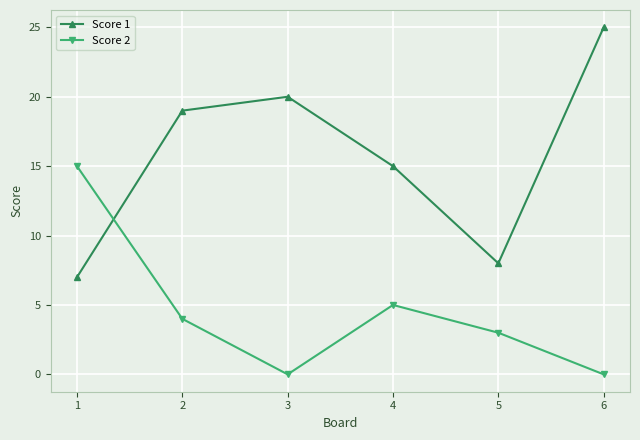

Reading left to right, extract all data points from this chart.

Score 1: 1=7	2=19	3=20	4=15	5=8	6=25
Score 2: 1=15	2=4	3=0	4=5	5=3	6=0